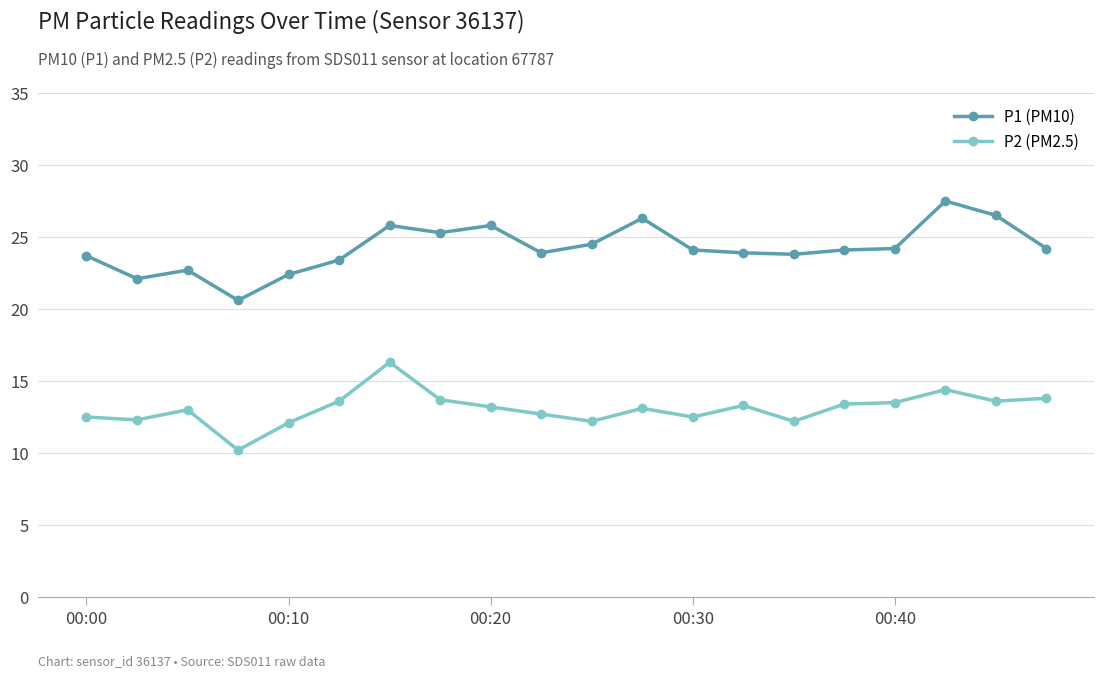

True or false: P2 (PM2.5) has more than 2 points higher than both neighbors.

True